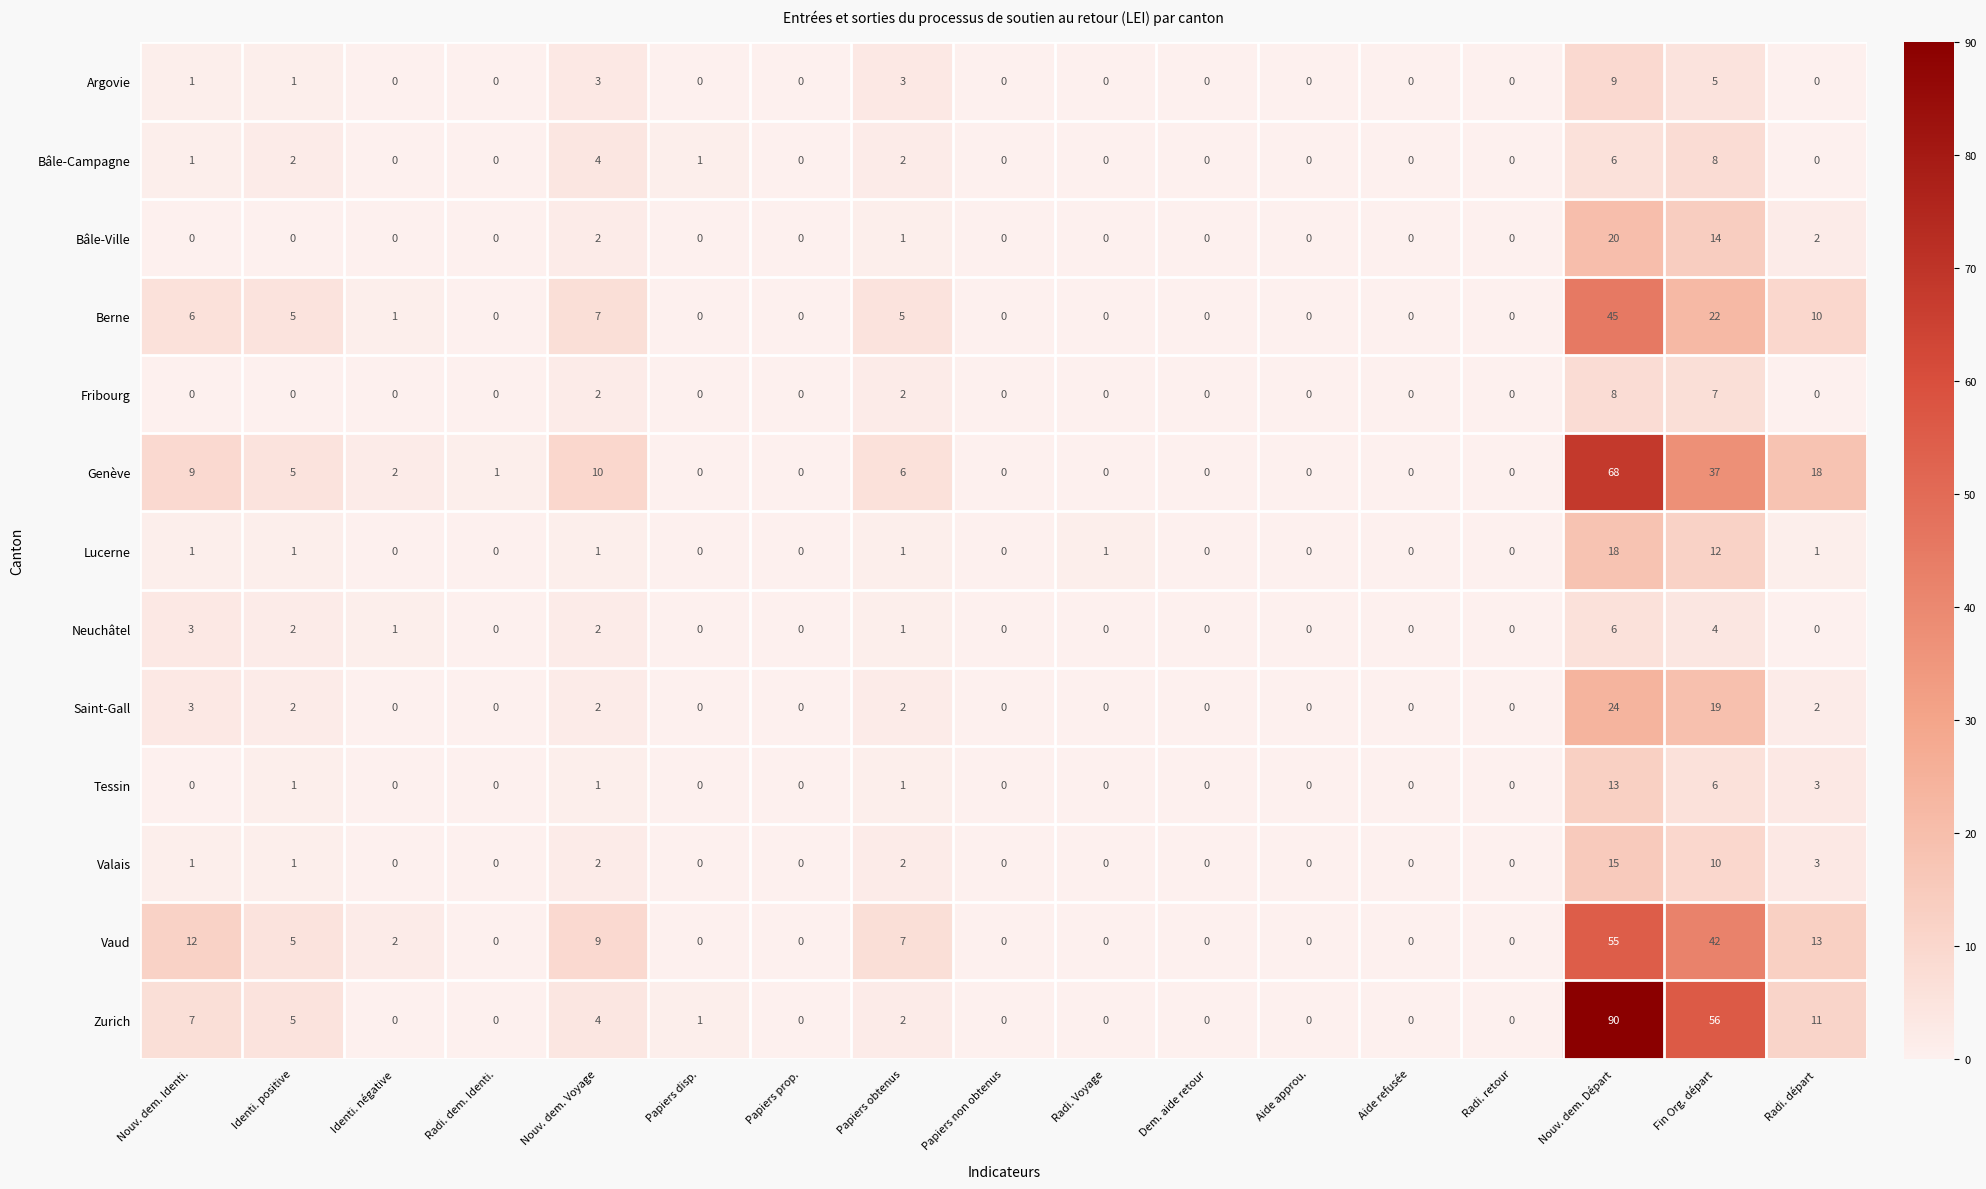

Where is Saint-Gall nearest to the value 12?

Fin Org. départ